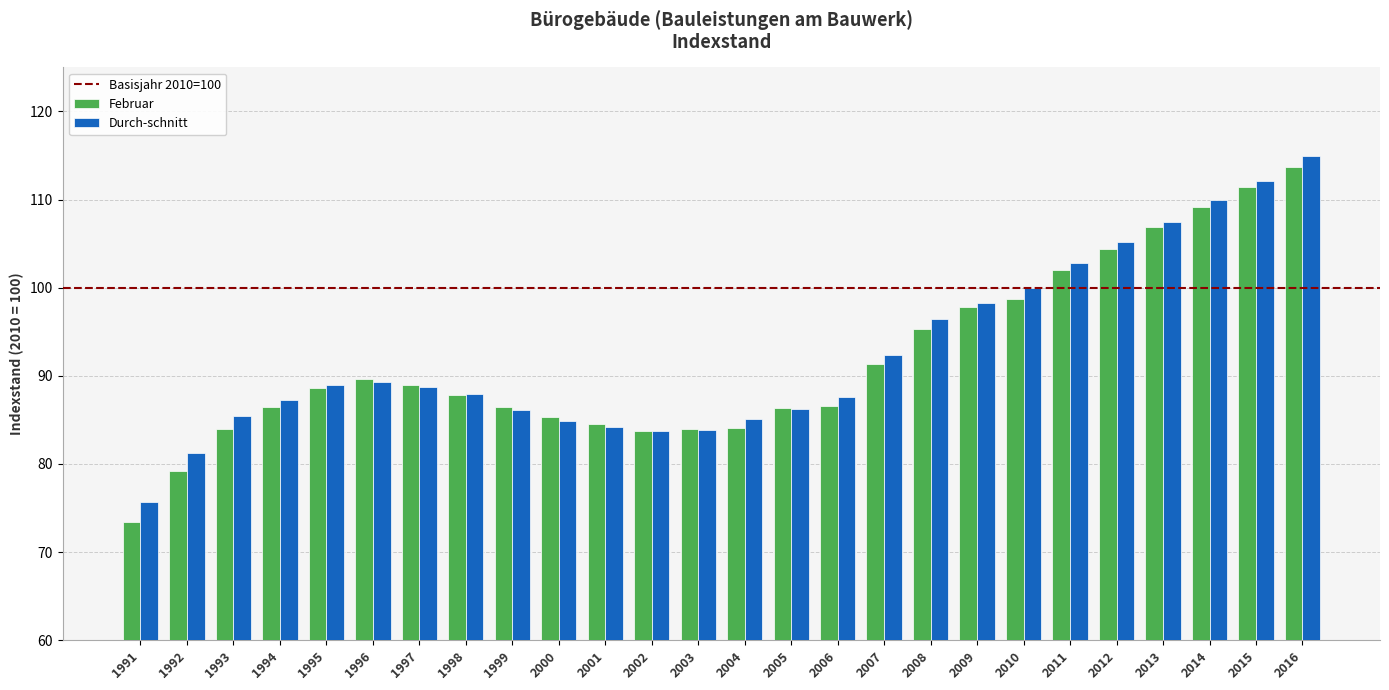

Is it true that Februar equals 86.6 at 2006?

True